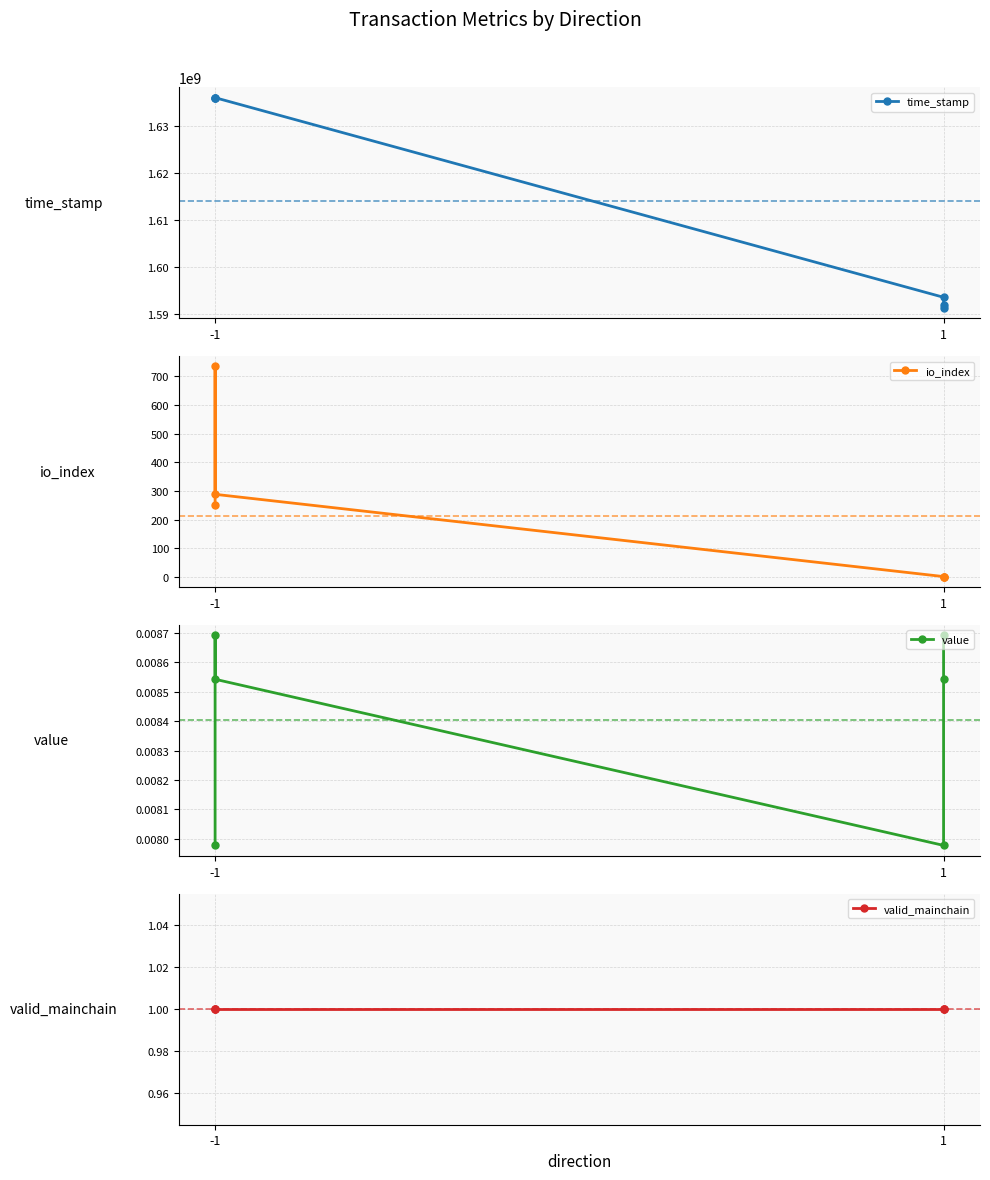

What is the value of the io_index point at the 4th from the left?

1.0